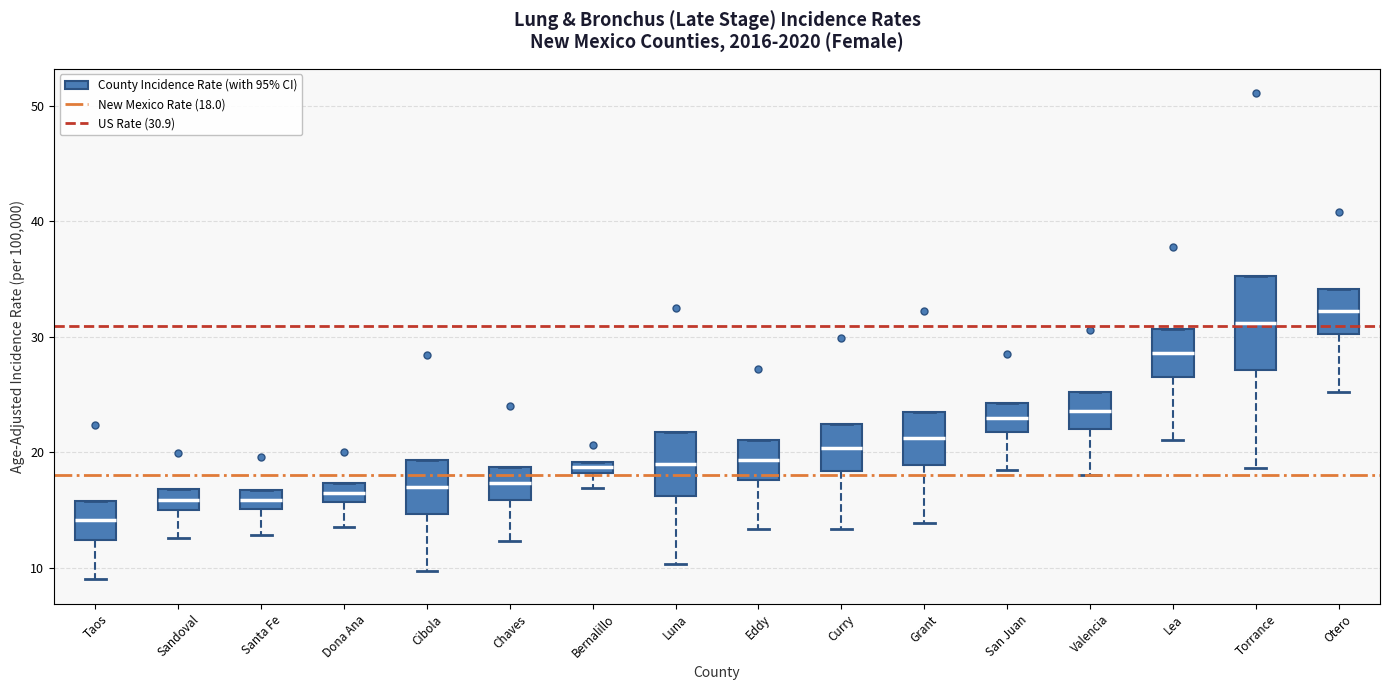

Which box has the lowest median line?

Taos